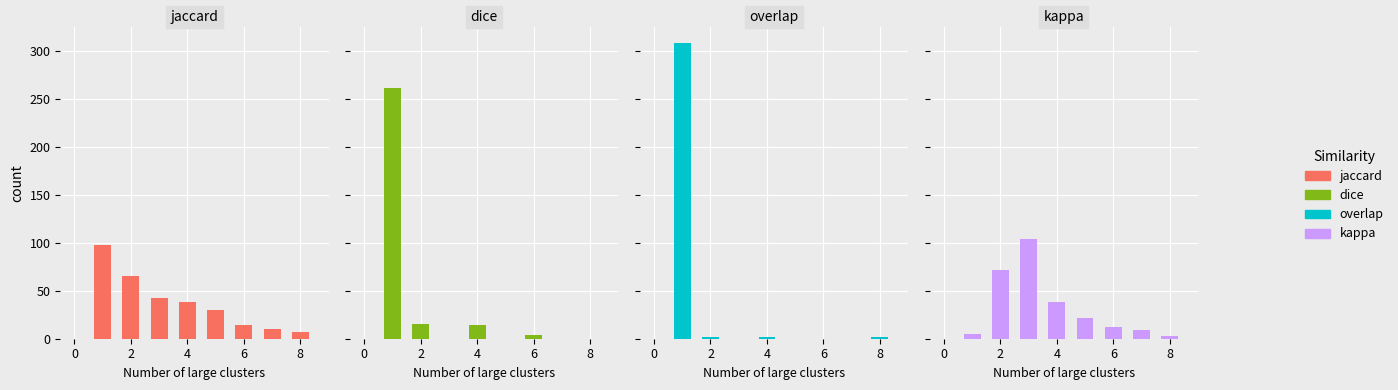

What are all the series names shown in the legend?

jaccard, dice, overlap, kappa